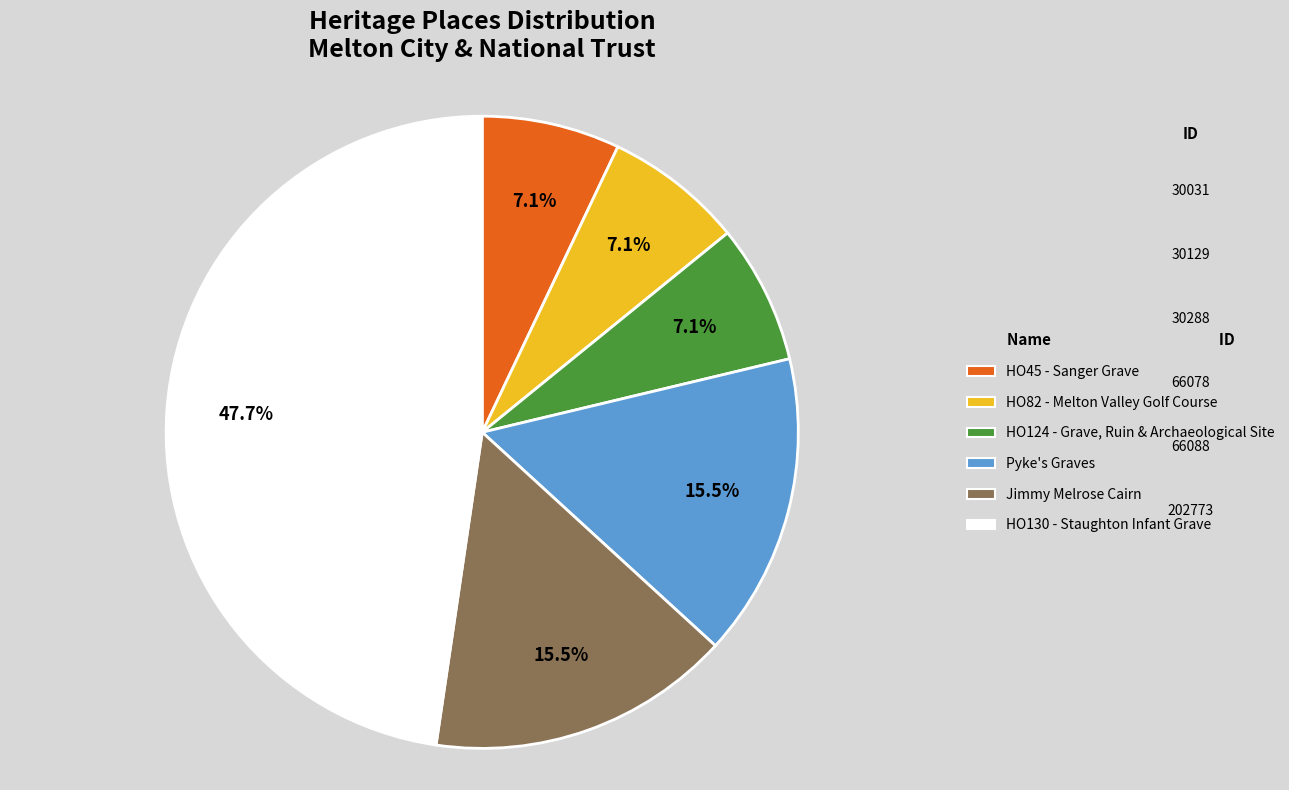

How many slices are in this pie chart?

6